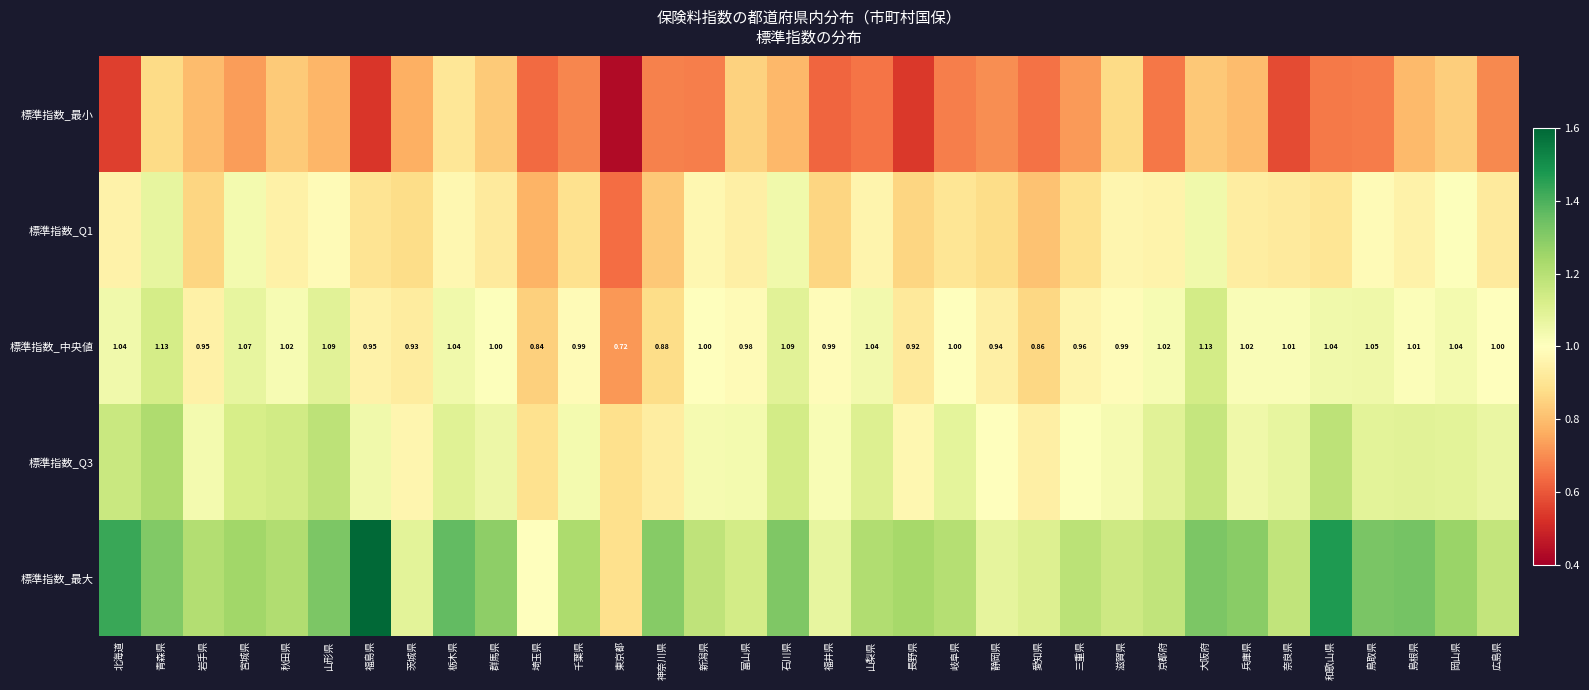

Rank the series at 島根県 from highest to lowest value.

標準指数_最大, 標準指数_Q3, 標準指数_中央値, 標準指数_Q1, 標準指数_最小